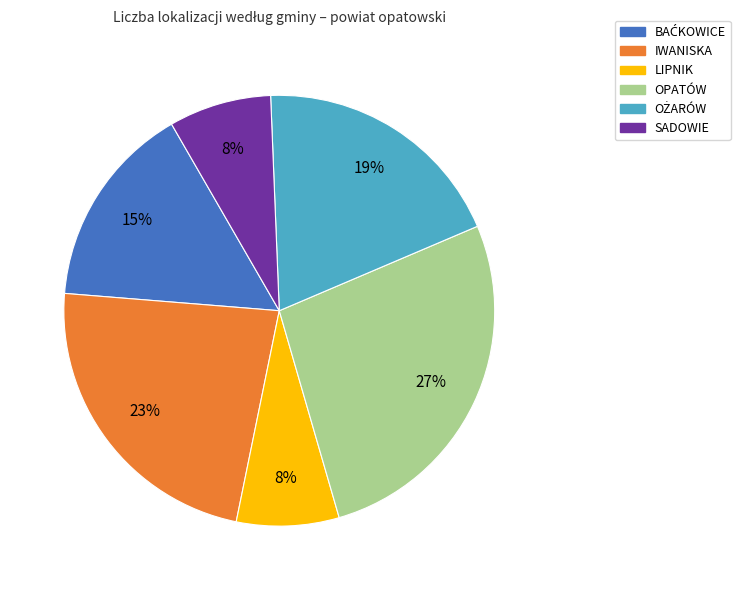

Is there a majority slice in this chart?

No